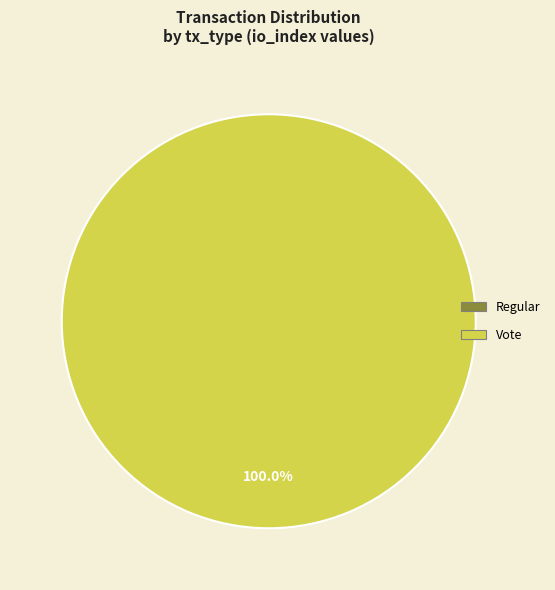

How many segments does this pie chart have?

2